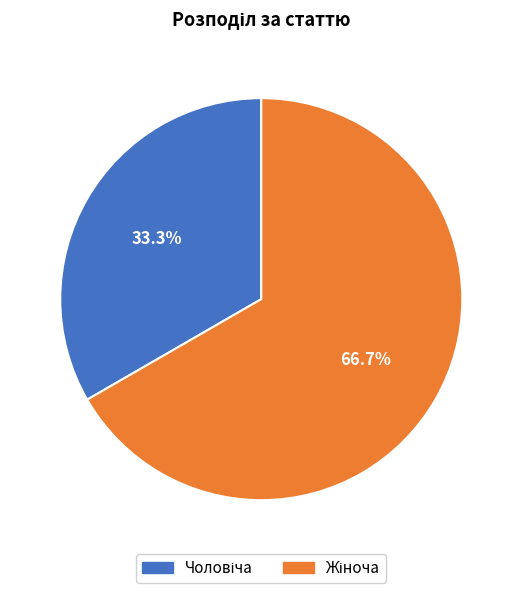

Does any single category account for the majority?

Yes